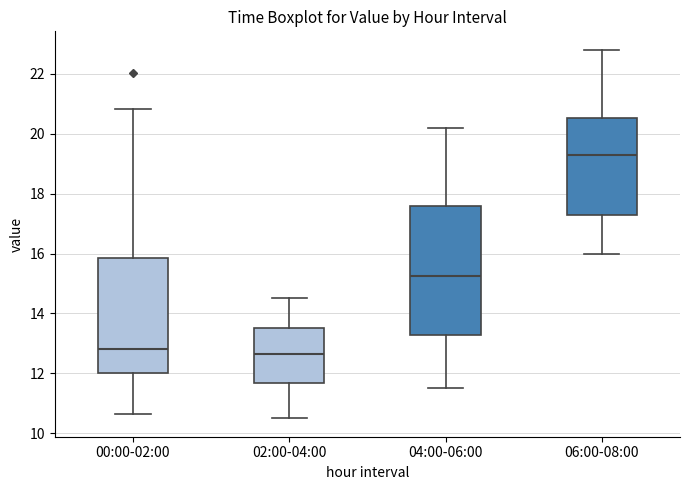

Reading left to right, transcribe this box plot: for each box, give where its median line is, the range the box spans, and where its two whiskers end, as read against the y-axis. The values are not printed on the chart, so give them approximately, as read against the axis.

00:00-02:00: median 12.8, box 12.0 to 15.8, whiskers 10.6 to 20.8
02:00-04:00: median 12.6, box 11.6 to 13.6, whiskers 10.6 to 14.6
04:00-06:00: median 15.2, box 13.2 to 17.6, whiskers 11.6 to 20.2
06:00-08:00: median 19.4, box 17.2 to 20.6, whiskers 16.0 to 22.8